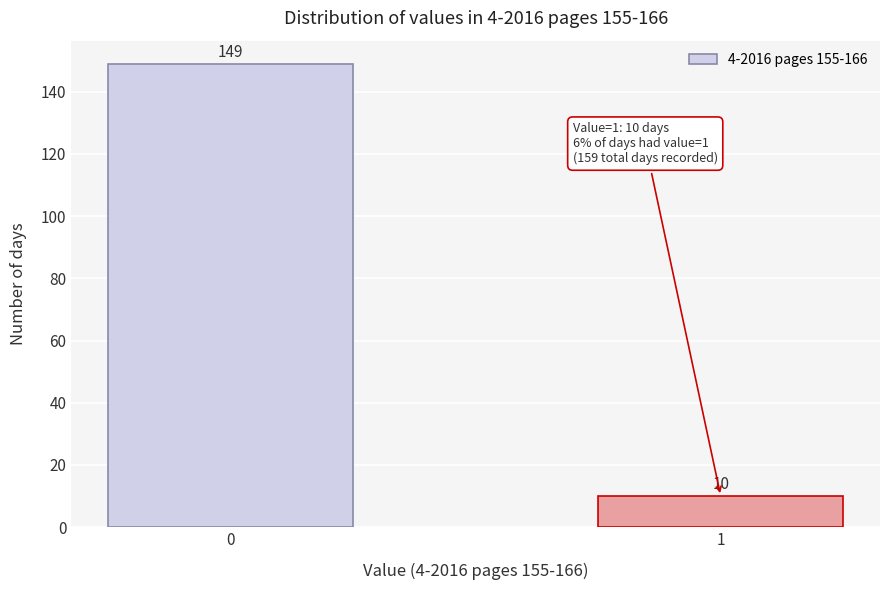

Reading left to right, what are all the values shown in this chart?

0=149	1=10